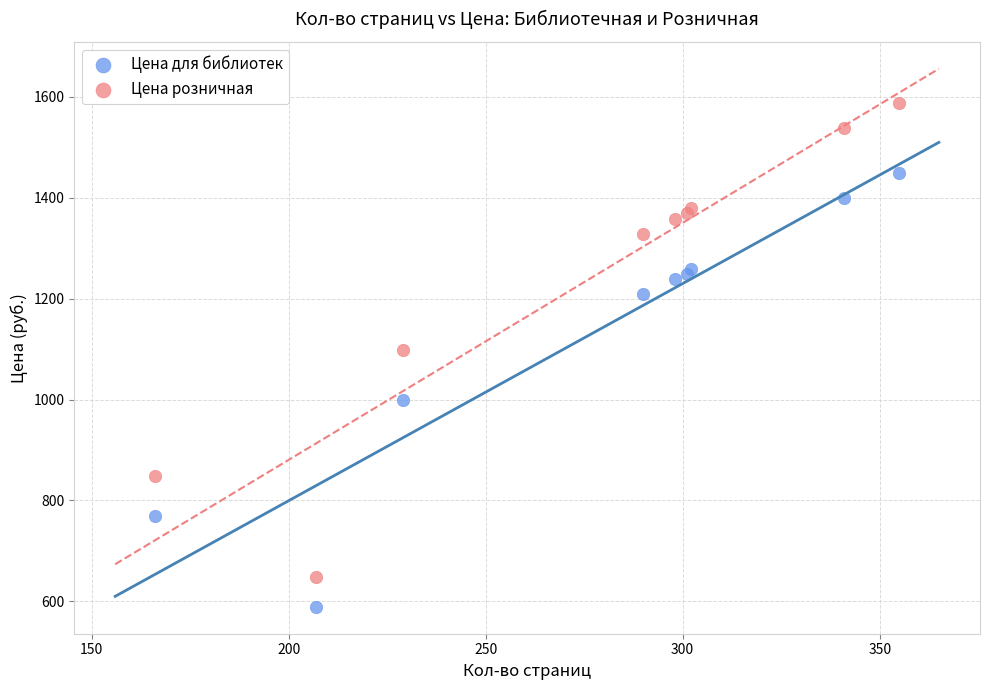

Which series has the widest spread of Y values?

Цена розничная